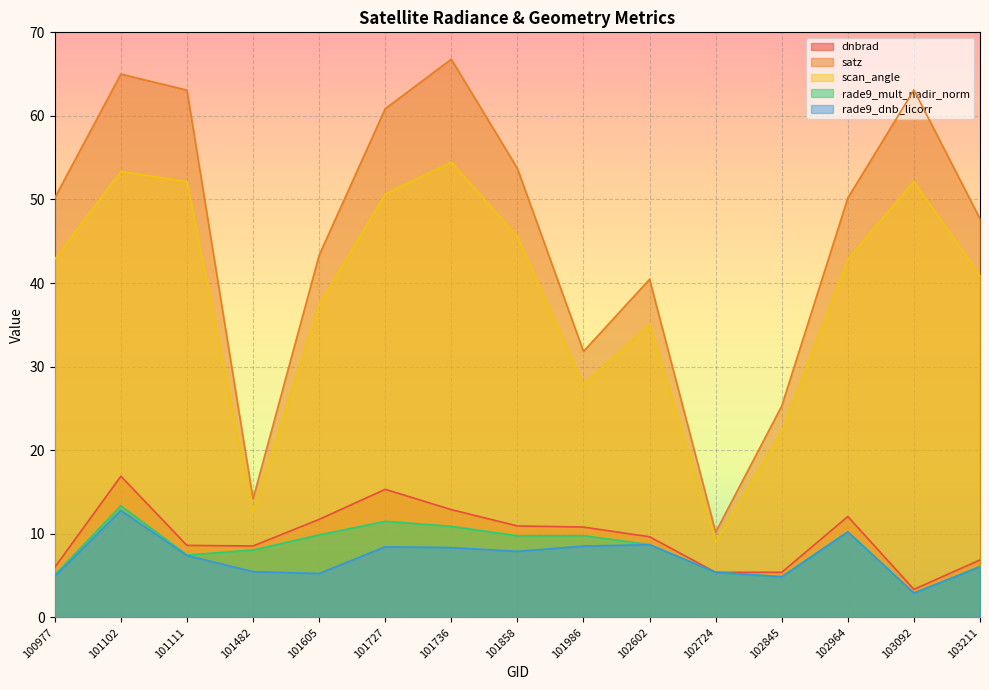

What is the value of the rade9_dnb_licorr point at the 11th from the left?

5.4